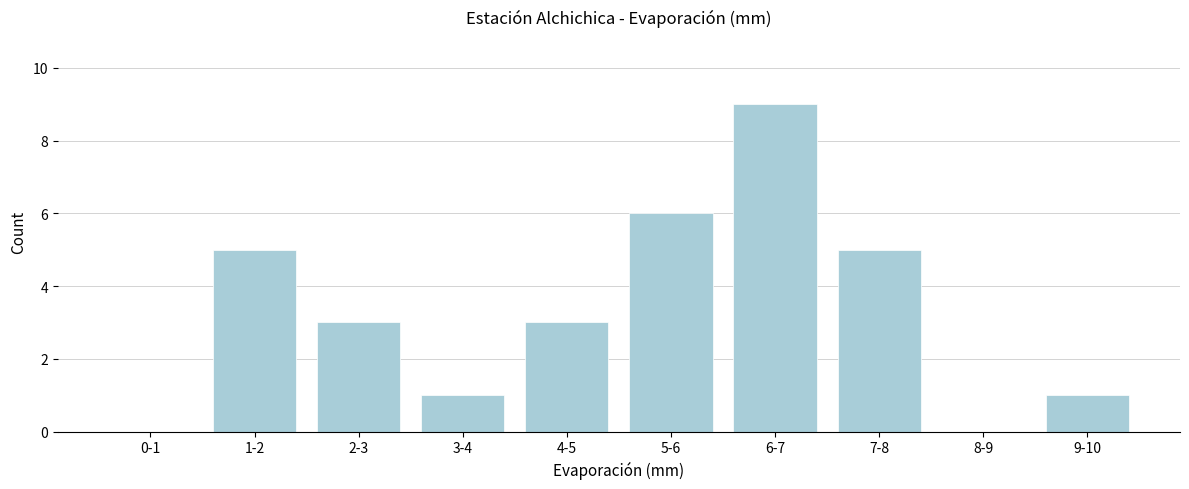

Reading left to right, what are all the values shown in this chart?

0-1=0	1-2=5	2-3=3	3-4=1	4-5=3	5-6=6	6-7=9	7-8=5	8-9=0	9-10=1